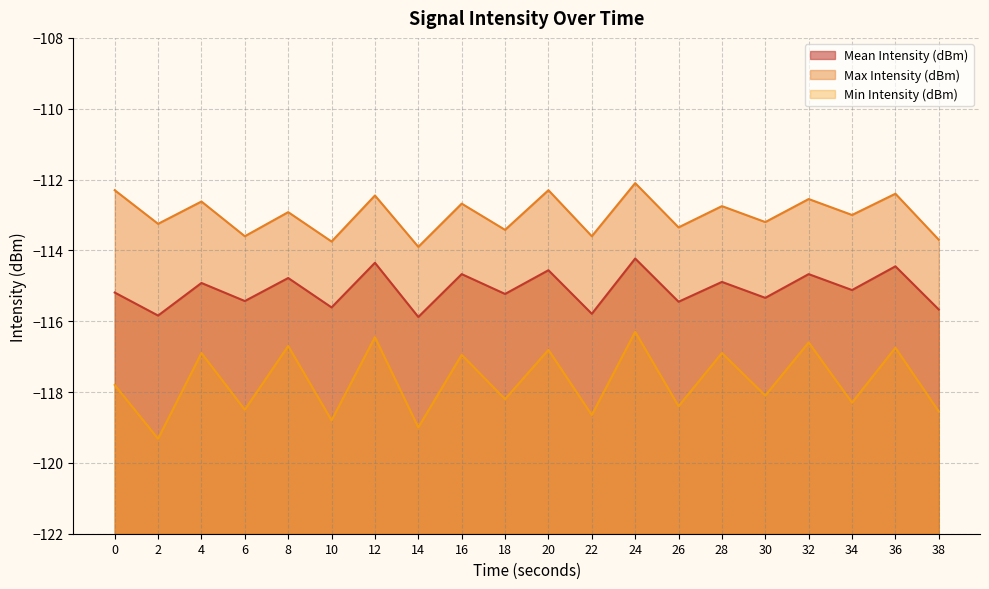

Does the chart have visible grid lines?

Yes